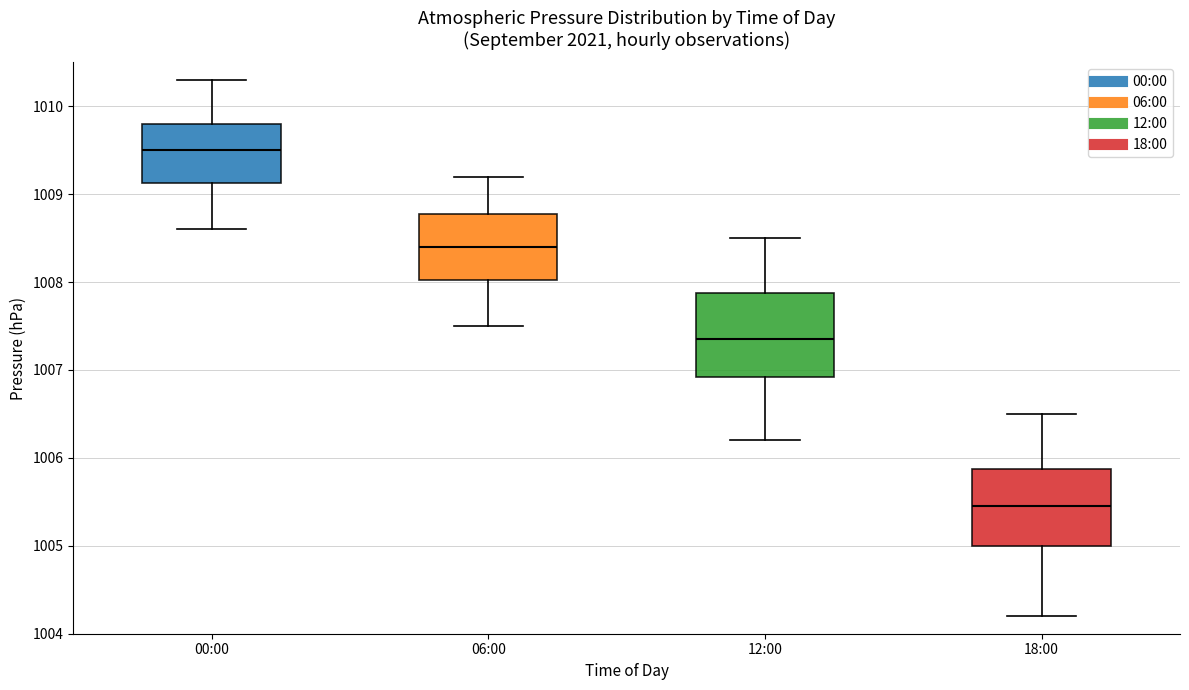

Reading left to right, transcribe this box plot: for each box, give where its median line is, the range the box spans, and where its two whiskers end, as read against the y-axis. The values are not printed on the chart, so give them approximately, as read against the axis.

00:00: median 1009.5, box 1009.1 to 1009.8, whiskers 1008.6 to 1010.3
06:00: median 1008.4, box 1008.0 to 1008.8, whiskers 1007.5 to 1009.2
12:00: median 1007.4, box 1006.9 to 1007.9, whiskers 1006.2 to 1008.5
18:00: median 1005.5, box 1005.0 to 1005.9, whiskers 1004.2 to 1006.5